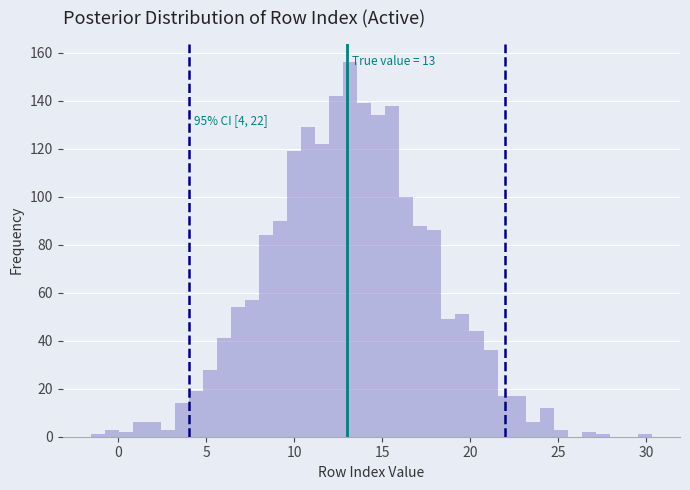

Read against the x-axis, roughly where is the centre of the tallest bar?

13.0